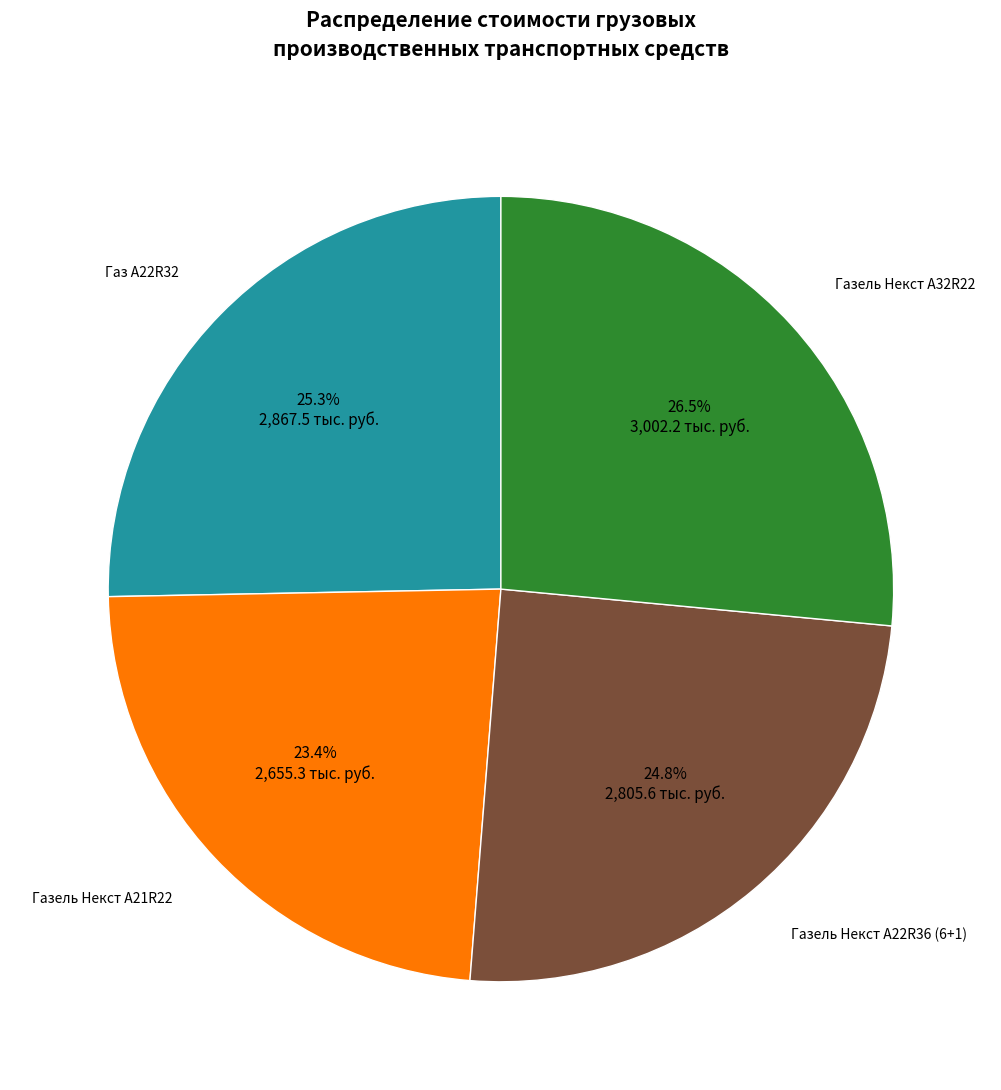

Is there a majority slice in this chart?

No